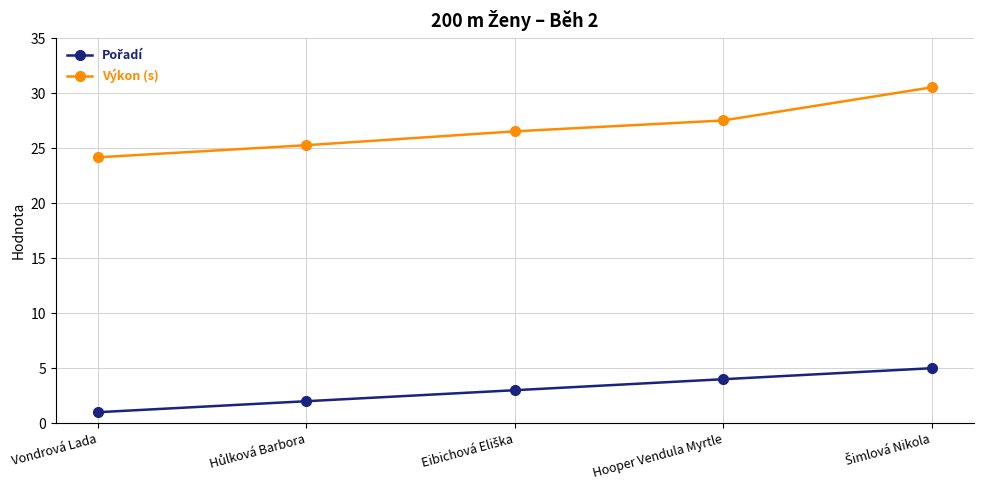

What is the difference between the maximum and minimum values in the Výkon (s) series?

6.4